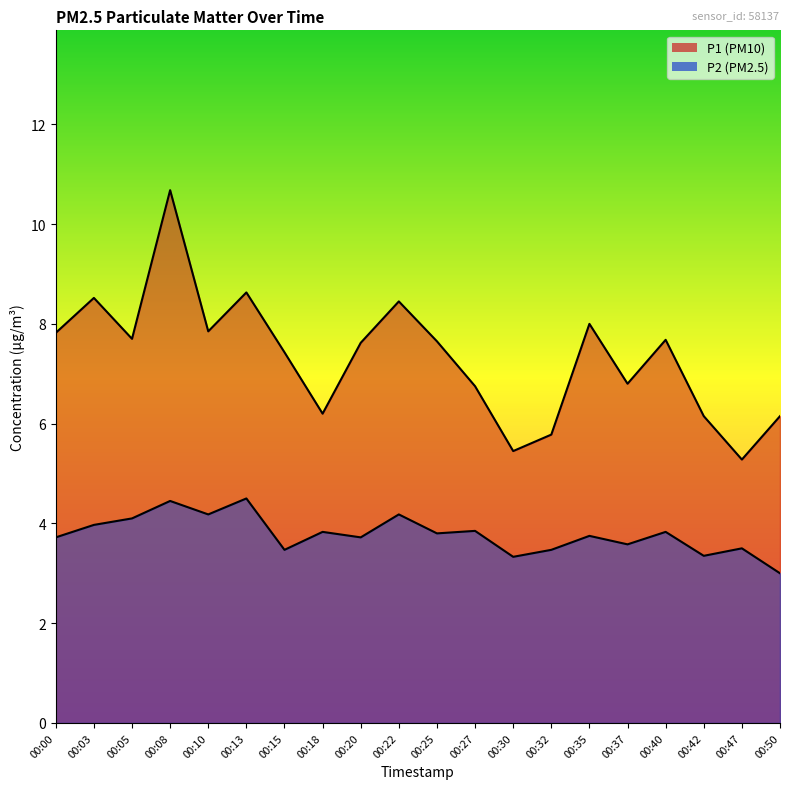

Which series has the widest spread of values?

P1